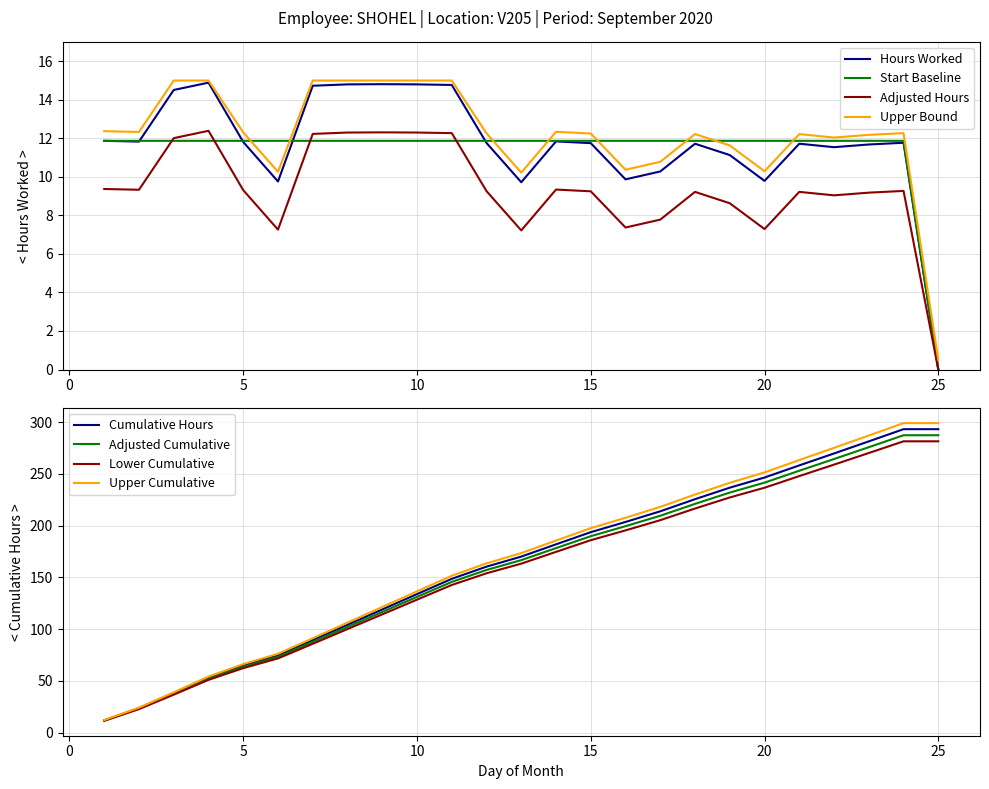

What is the difference between the maximum and minimum values in the Hours Worked series?

14.9